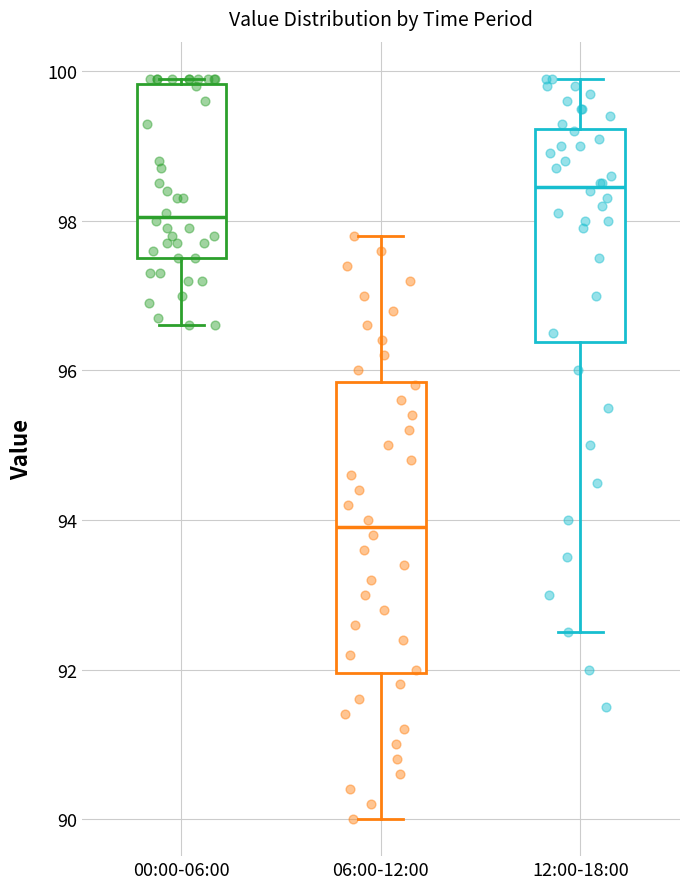

Which box is the tallest, from its lower edge to its upper edge?

06:00-12:00